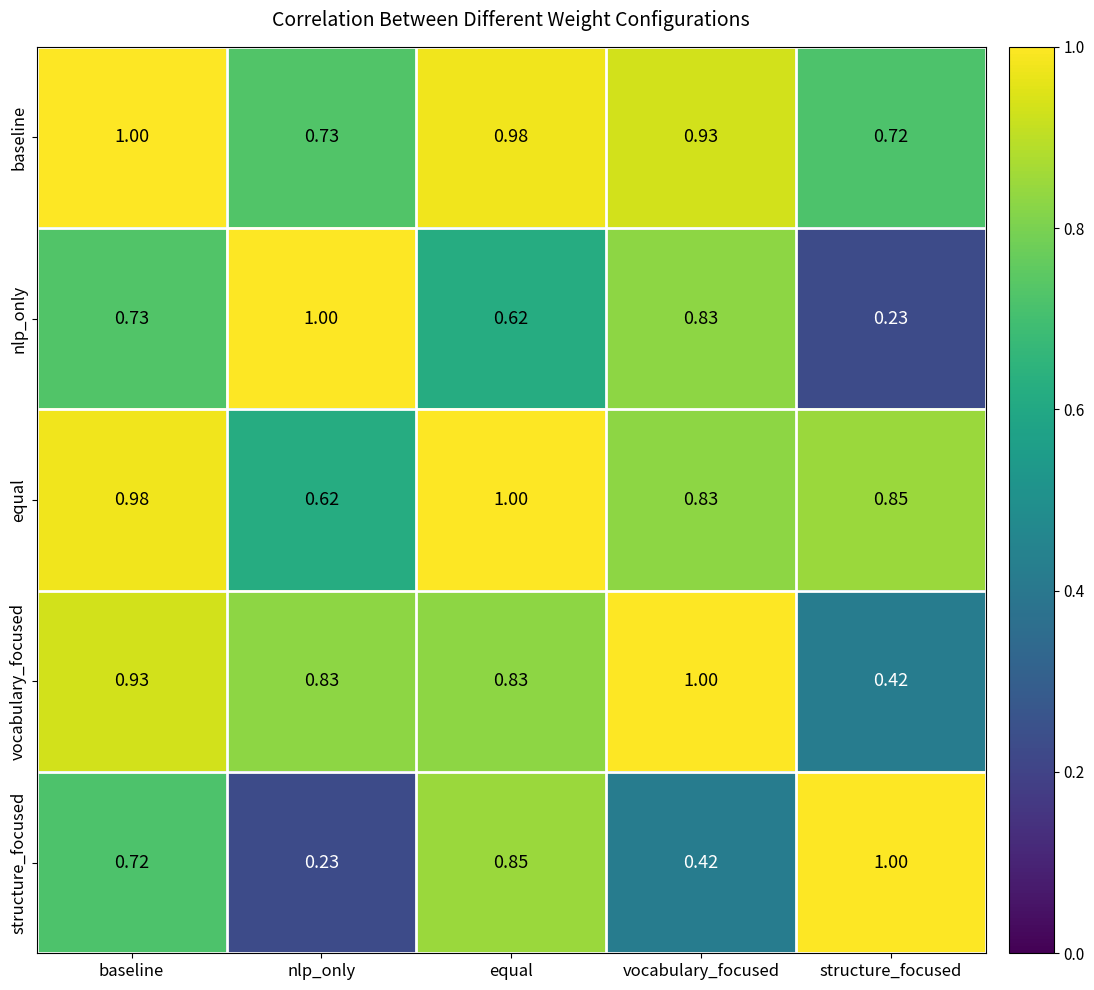

At which label does baseline reach its peak?

baseline